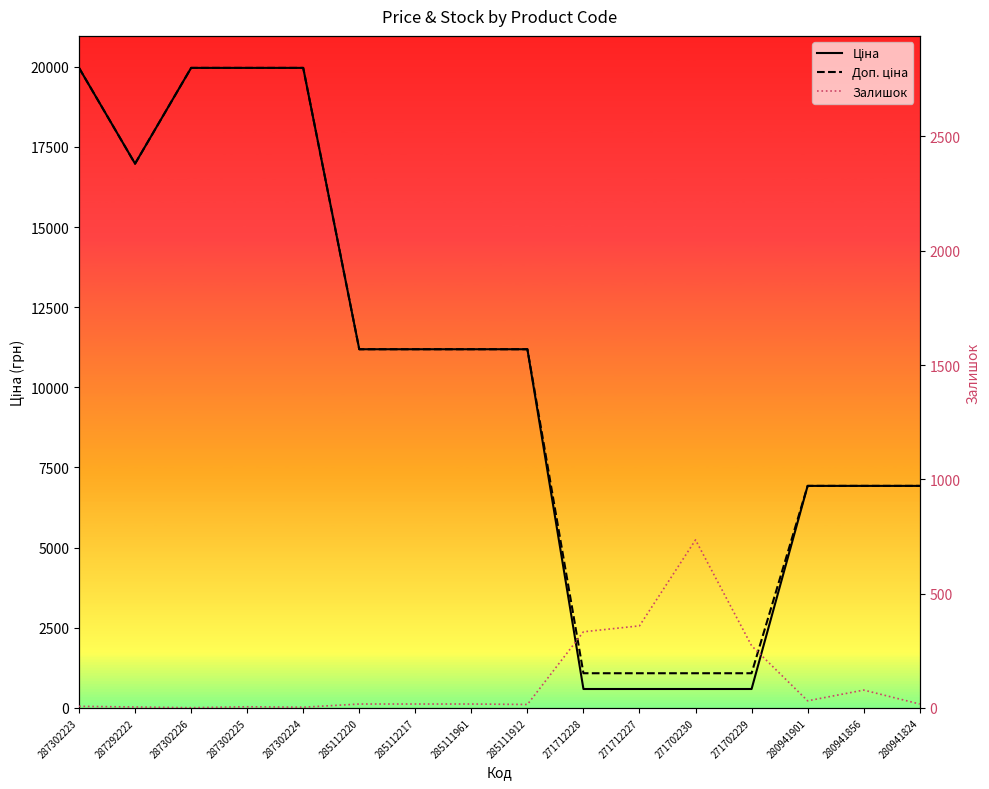

True or false: Доп. ціна has more than 2 points higher than both neighbors.

False